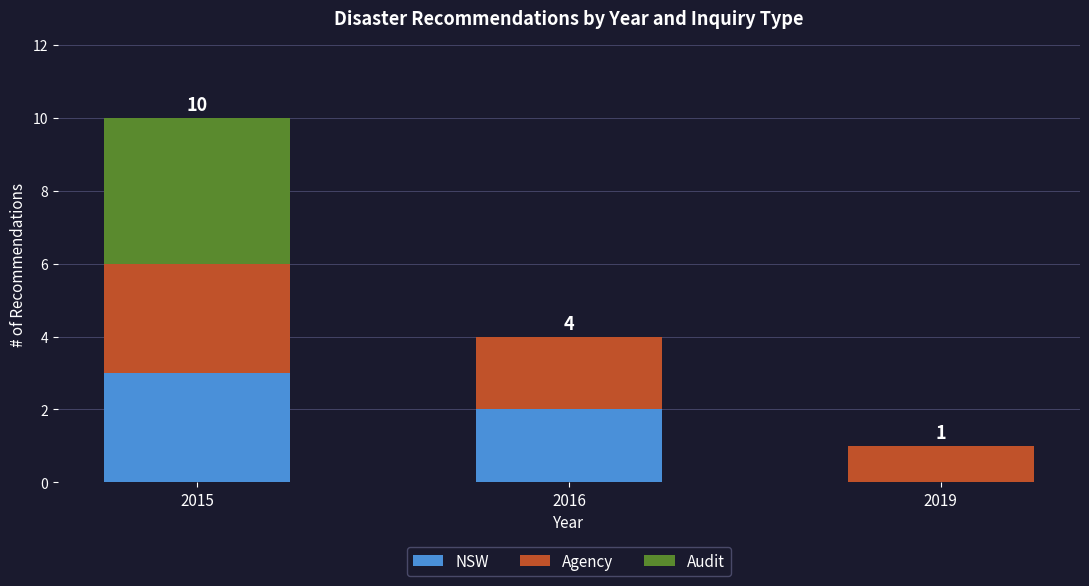

What is the highest value of the NSW series?

3